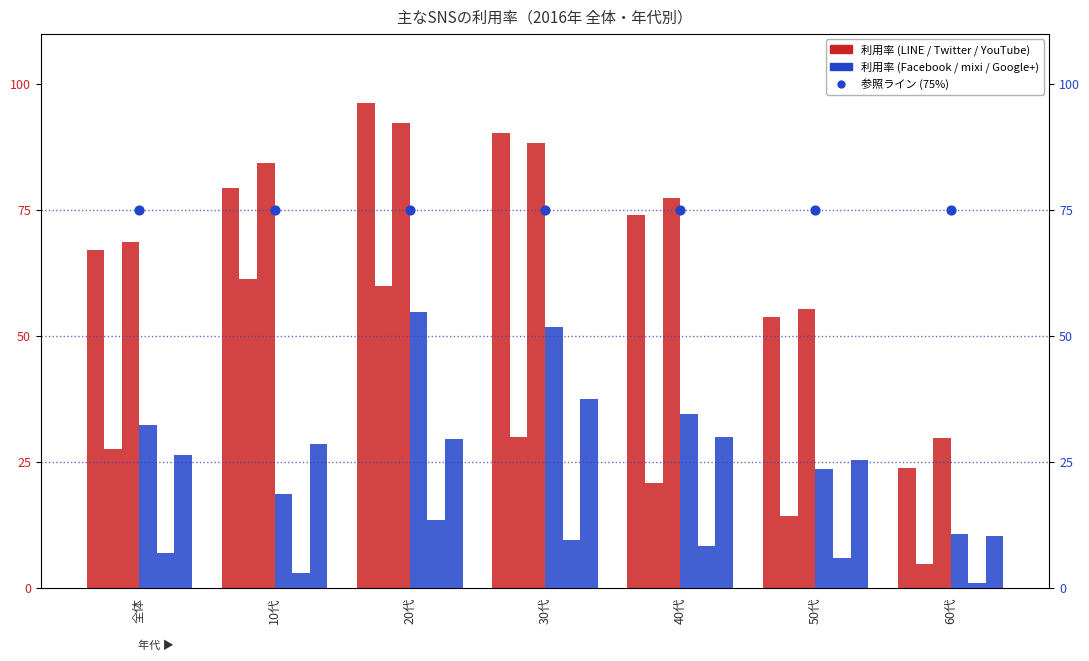

Is the value of mixi at 10代 greater than the value of Twitter at 全体?

No